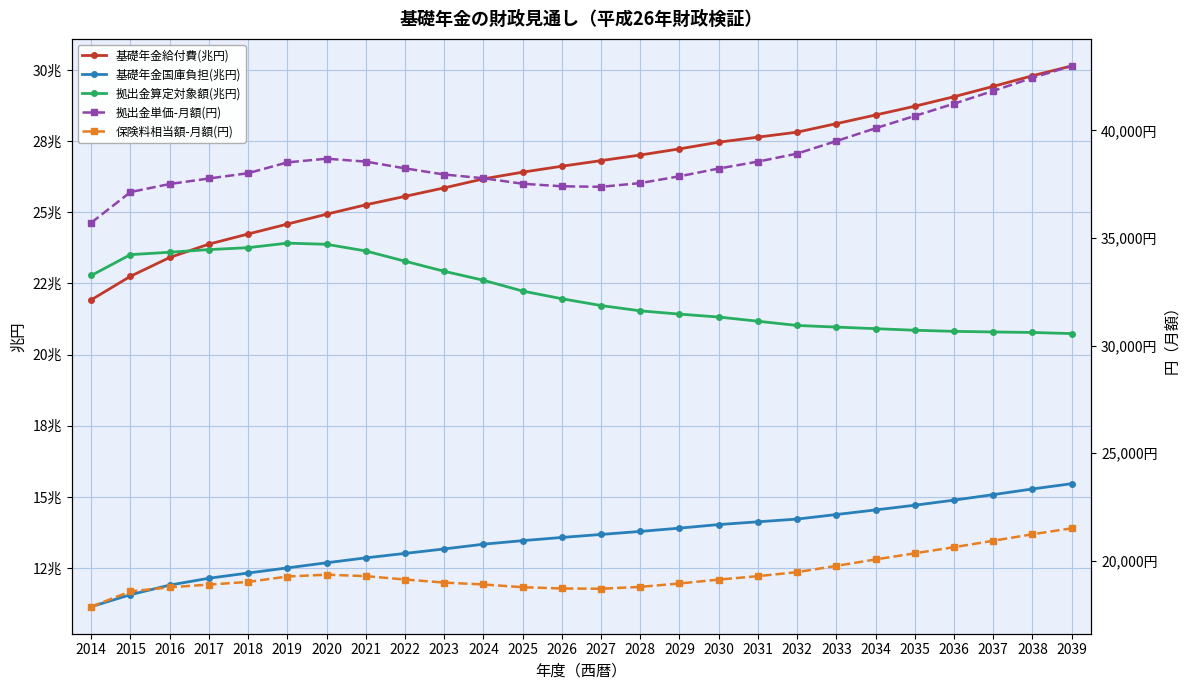

What is the maximum value for 拠出金算定対象額(兆円)?

23.9